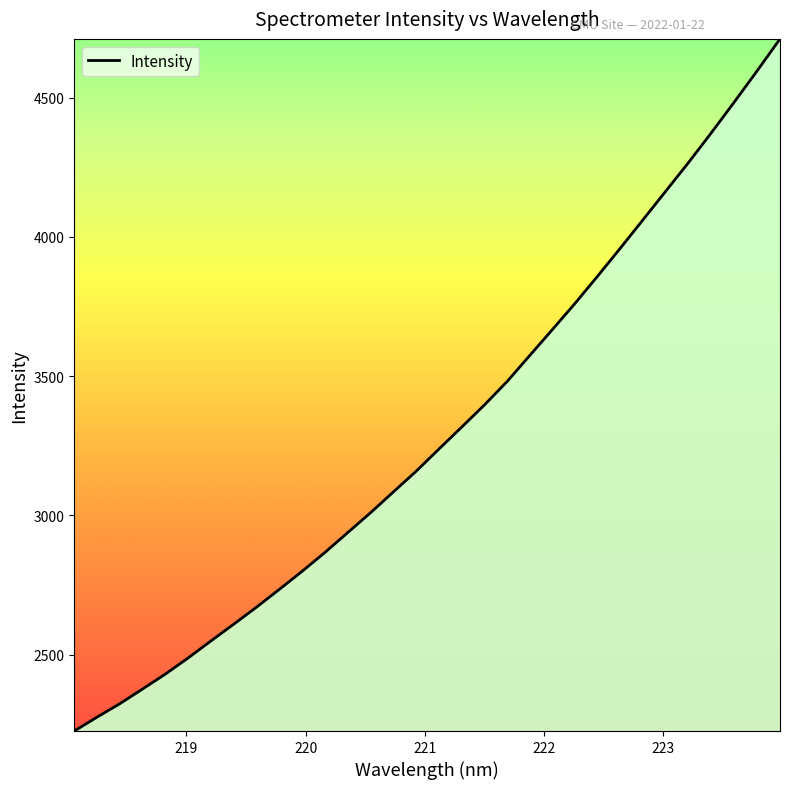

What is the greatest value displayed?

4710.6